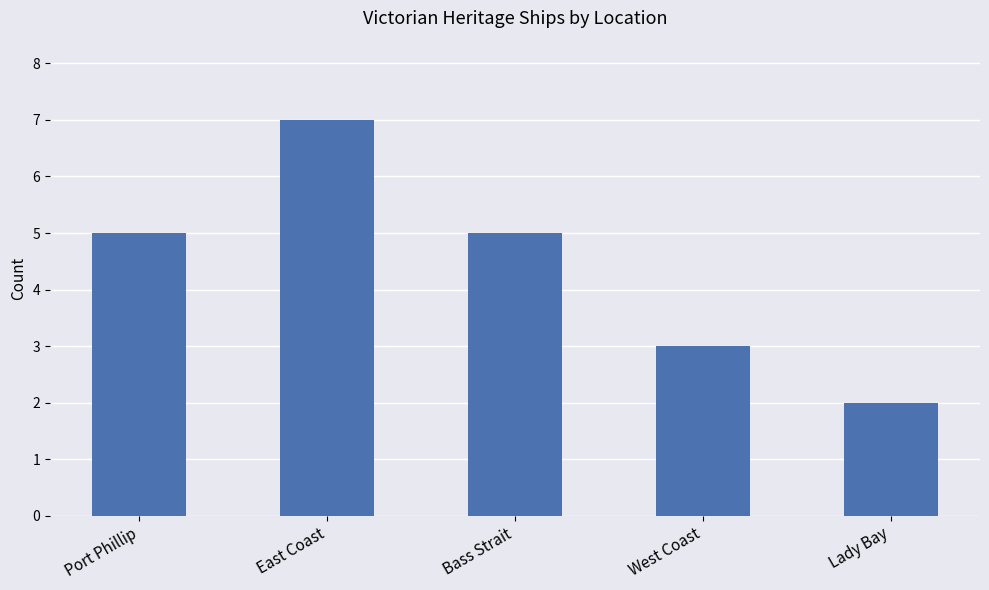

True or false: the data shows 5 at Port Phillip.

True